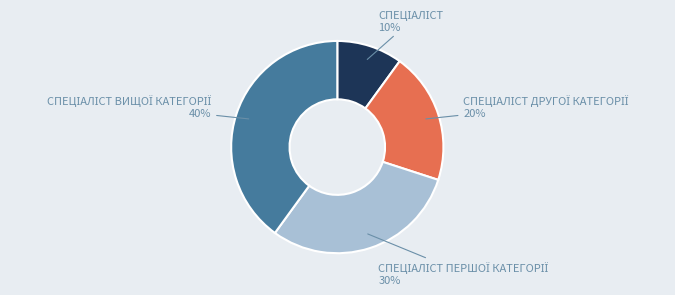

Does any single category account for the majority?

No